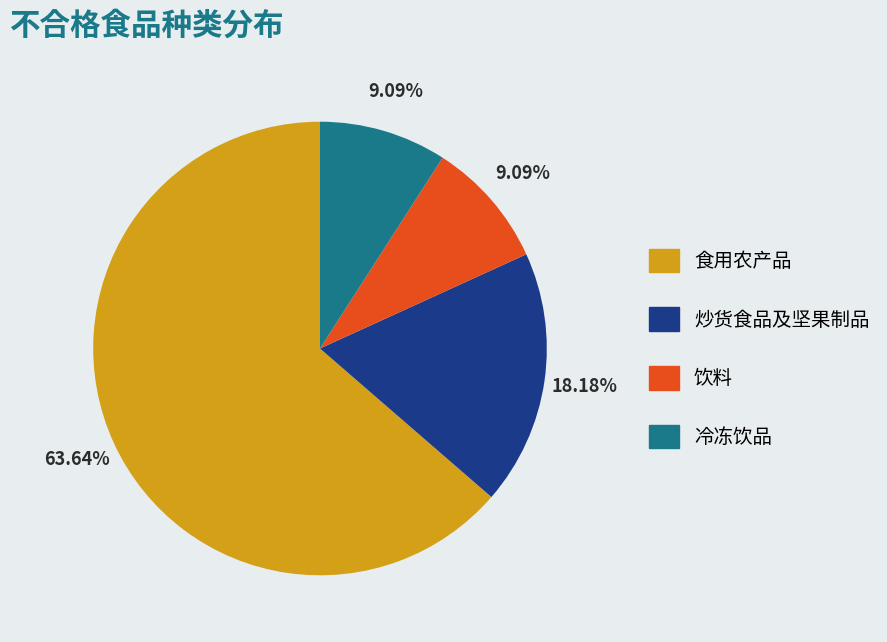

To the nearest percent, what portion does 冷冻饮品 represent?

9%